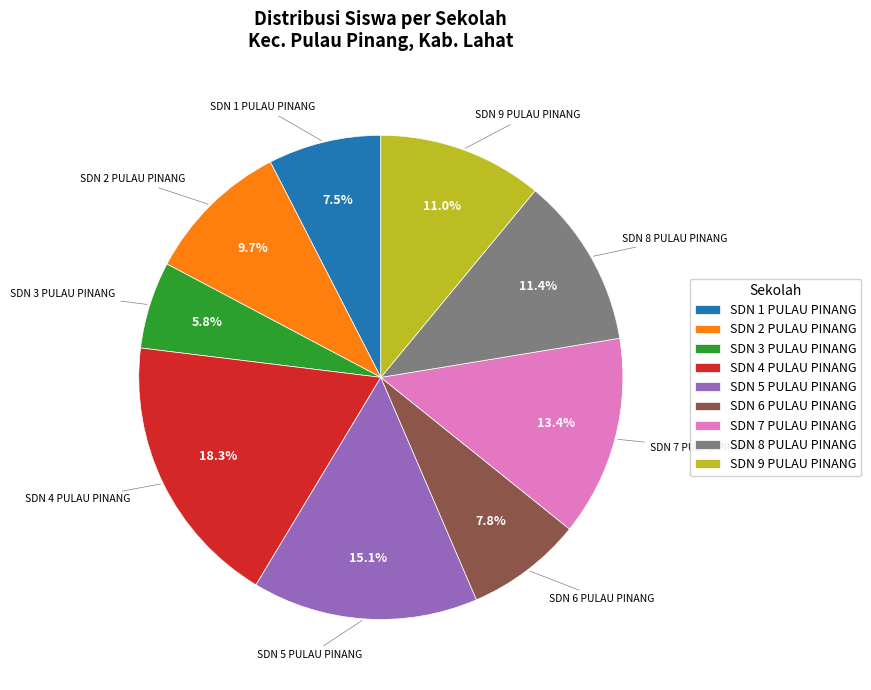

Does any single category account for the majority?

No